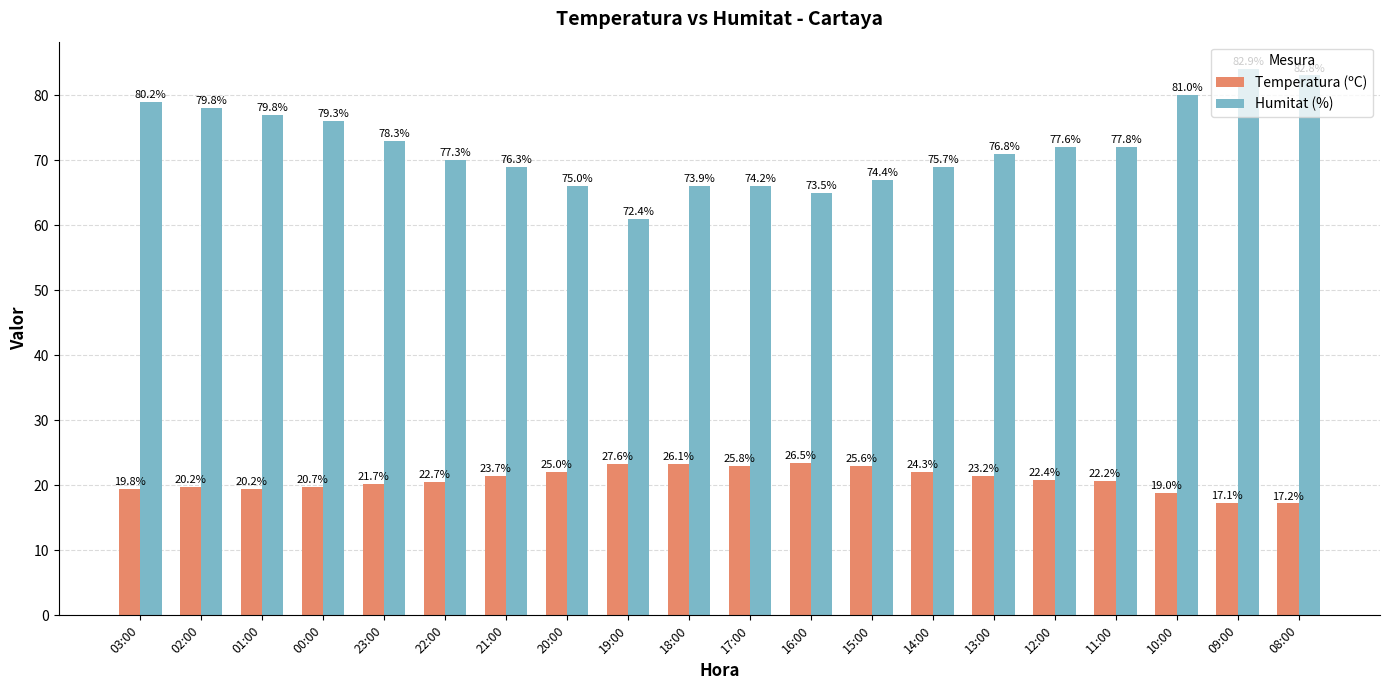

Reading right to left, what are all the values shown in this chart?

Temperatura (ºC): 17.2	17.3	18.8	20.6	20.8	21.4	22.1	23.0	23.4	23.0	23.3	23.2	22.0	21.4	20.5	20.2	19.8	19.5	19.7	19.5
Humitat (%): 83.0	84.0	80.0	72.0	72.0	71.0	69.0	67.0	65.0	66.0	66.0	61.0	66.0	69.0	70.0	73.0	76.0	77.0	78.0	79.0